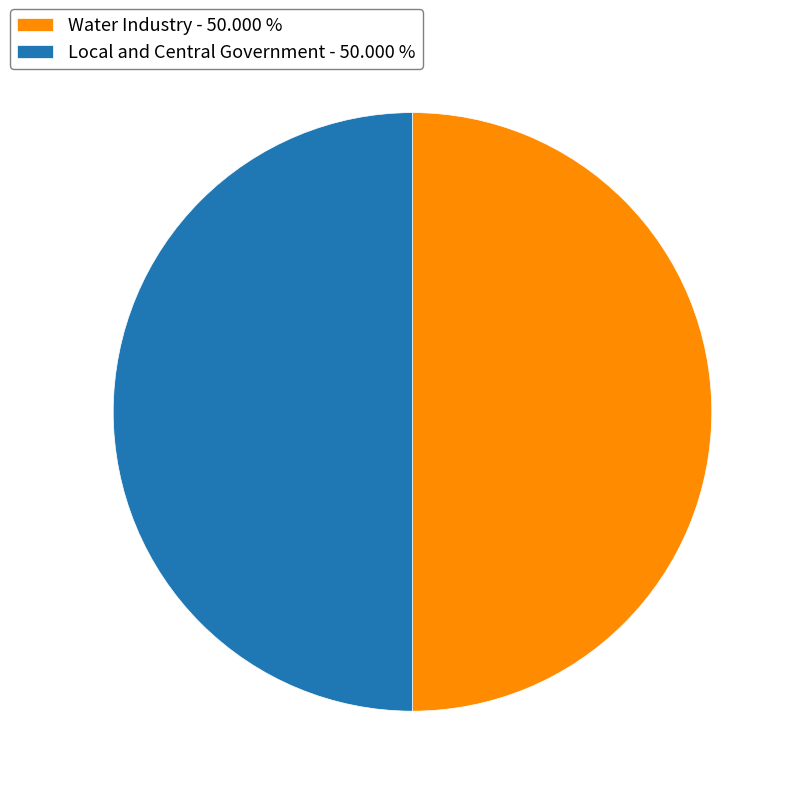

Combined, do Water Industry - 50.000 % and Local and Central Government - 50.000 % account for over 50%?

Yes